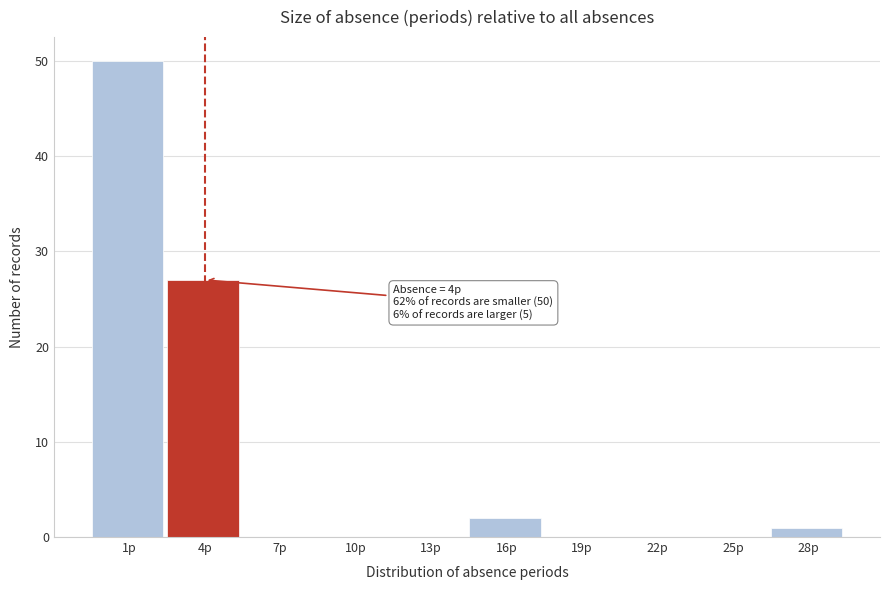

Reading right to left, transcribe all the data shown in this chart.

28p=1	25p=0	22p=0	19p=0	16p=2	13p=0	10p=0	7p=0	4p=27	1p=50